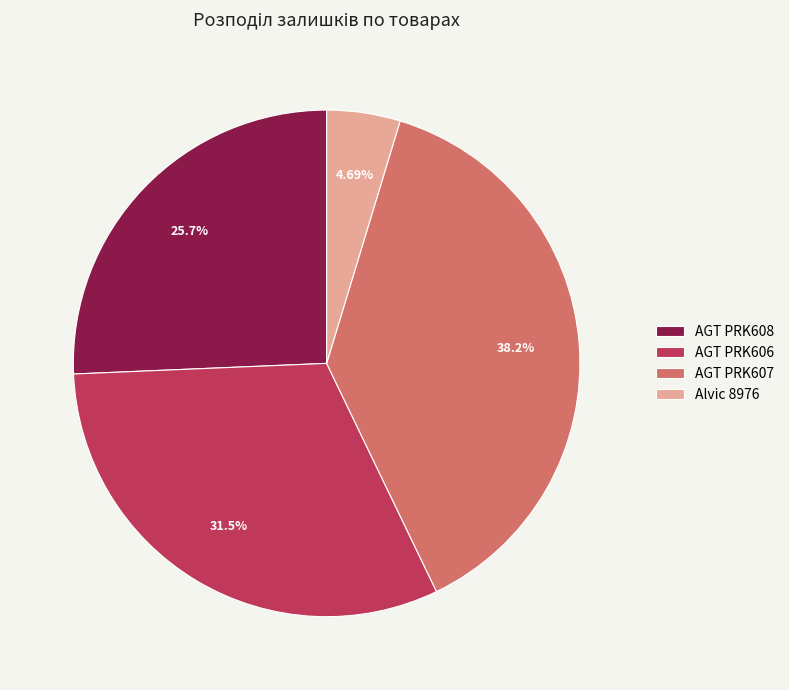

What percentage is the Alvic 8976 slice, to the nearest percent?

5%